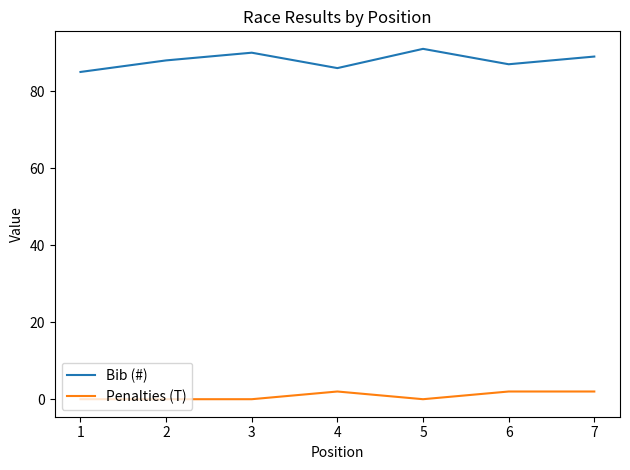

List the series in order of their peak value, lowest first.

Penalties (T), Bib (#)